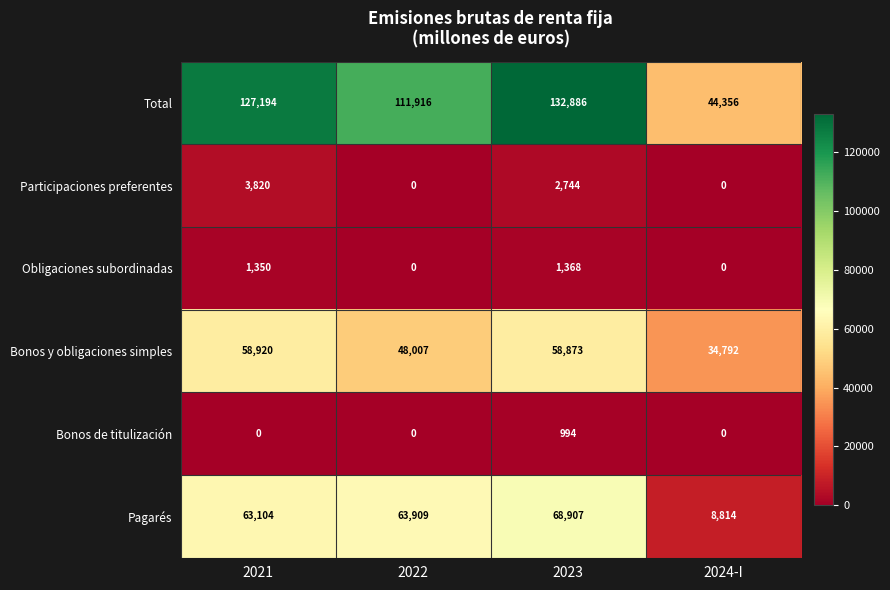

Which series has the largest range (max minus min)?

Total